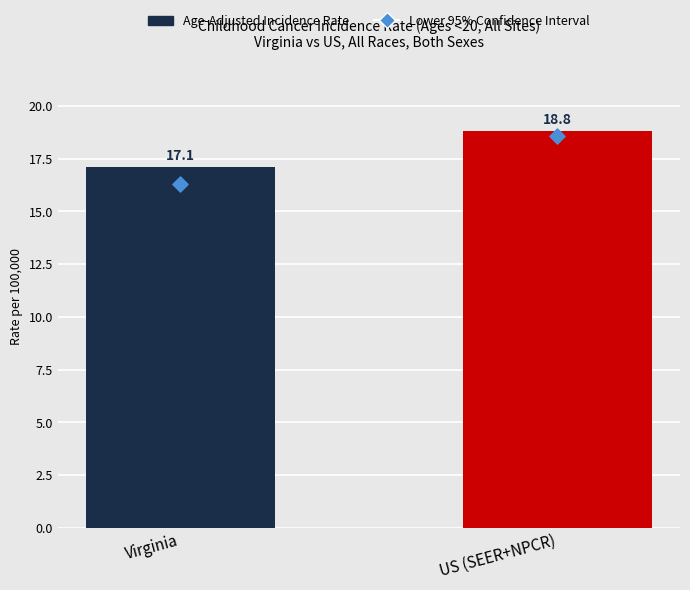

Which series contains the lowest Y value?

Lower 95% CI